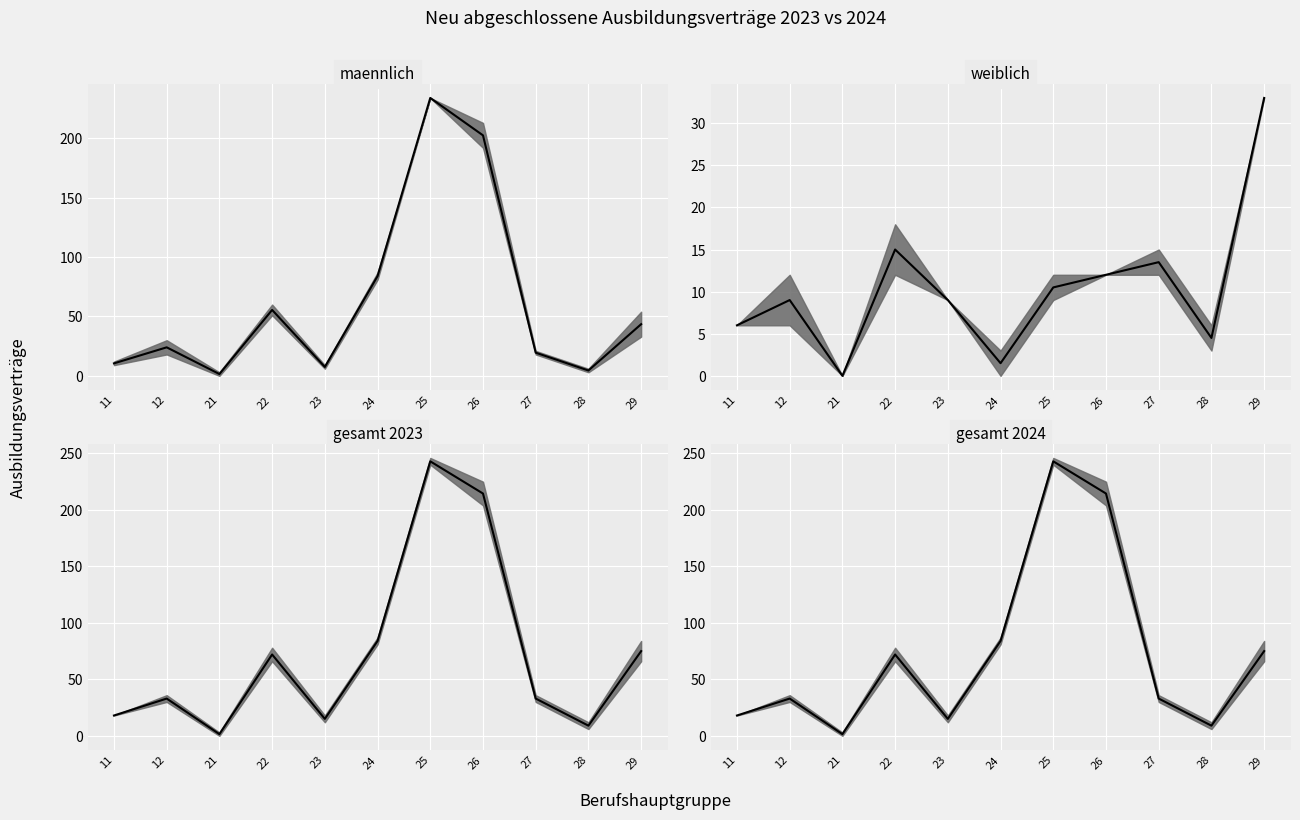

Rank the categories by value from highest to lowest.

25, 26, 24, 29, 22, 12, 27, 11, 23, 28, 21